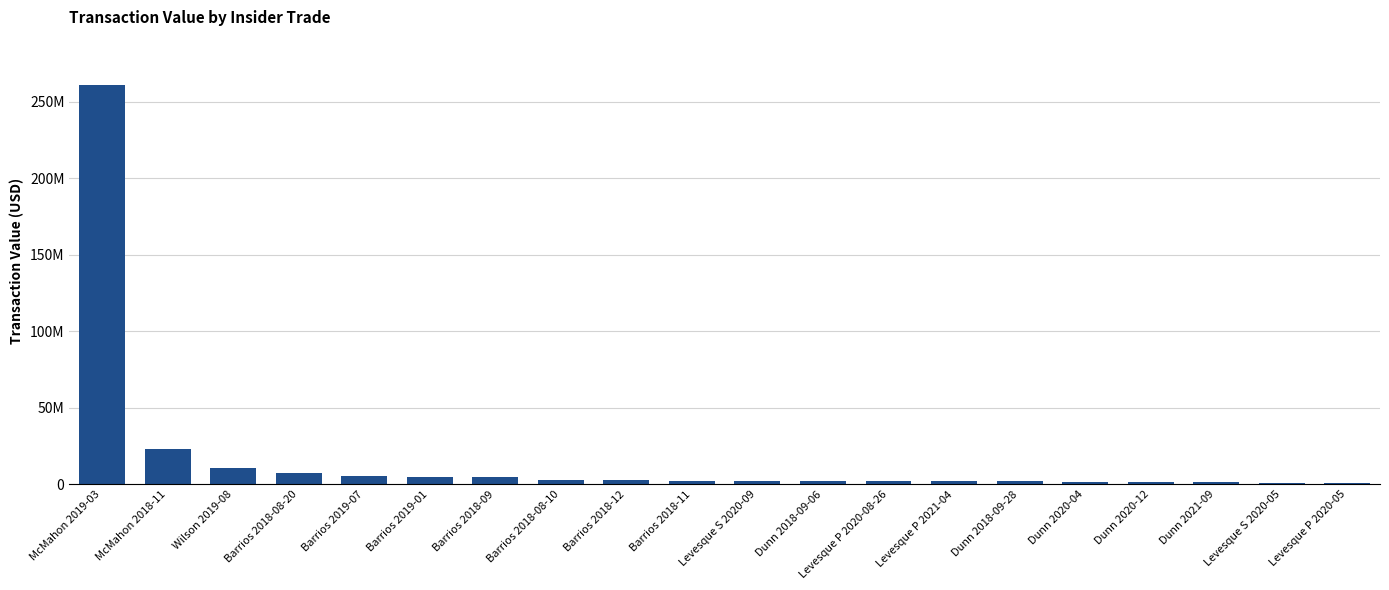

List the labels in order of value, smallest first.

Levesque P 2020-05, Levesque S 2020-05, Dunn 2021-09, Dunn 2020-12, Dunn 2020-04, Dunn 2018-09-28, Levesque P 2021-04, Levesque P 2020-08-26, Dunn 2018-09-06, Levesque S 2020-09, Barrios 2018-11, Barrios 2018-12, Barrios 2018-08-10, Barrios 2018-09, Barrios 2019-01, Barrios 2019-07, Barrios 2018-08-20, Wilson 2019-08, McMahon 2018-11, McMahon 2019-03